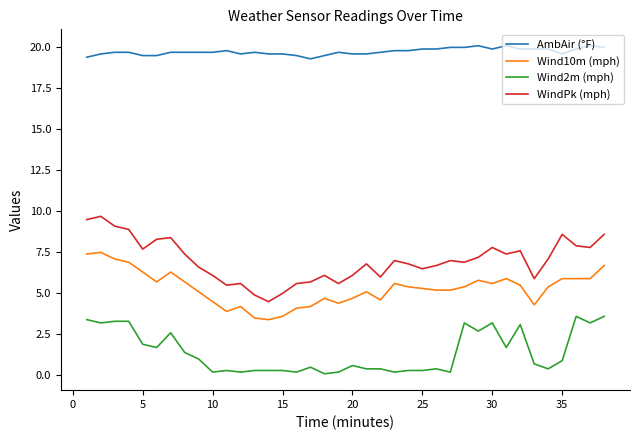

At how many categories does at least one series exceed 8?

38